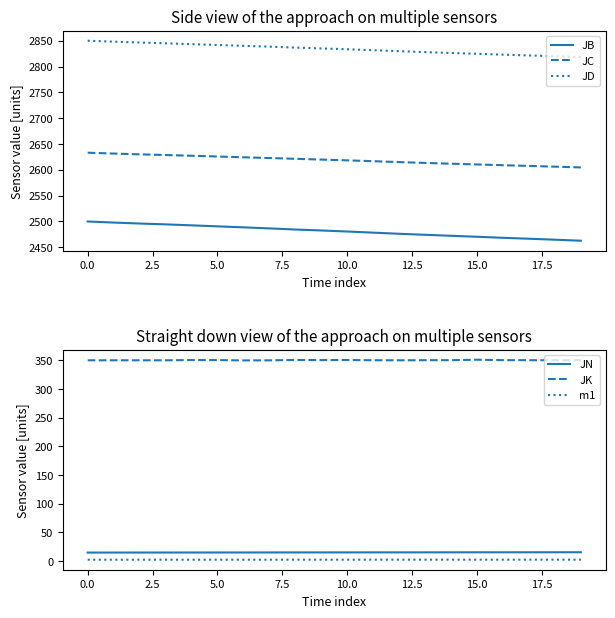

What are all the series names shown in the legend?

JB, JC, JD, JN, JK, m1